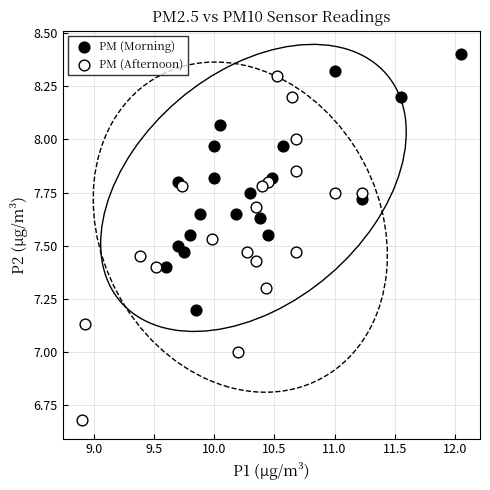

Which series contains the highest Y value?

PM (Morning)